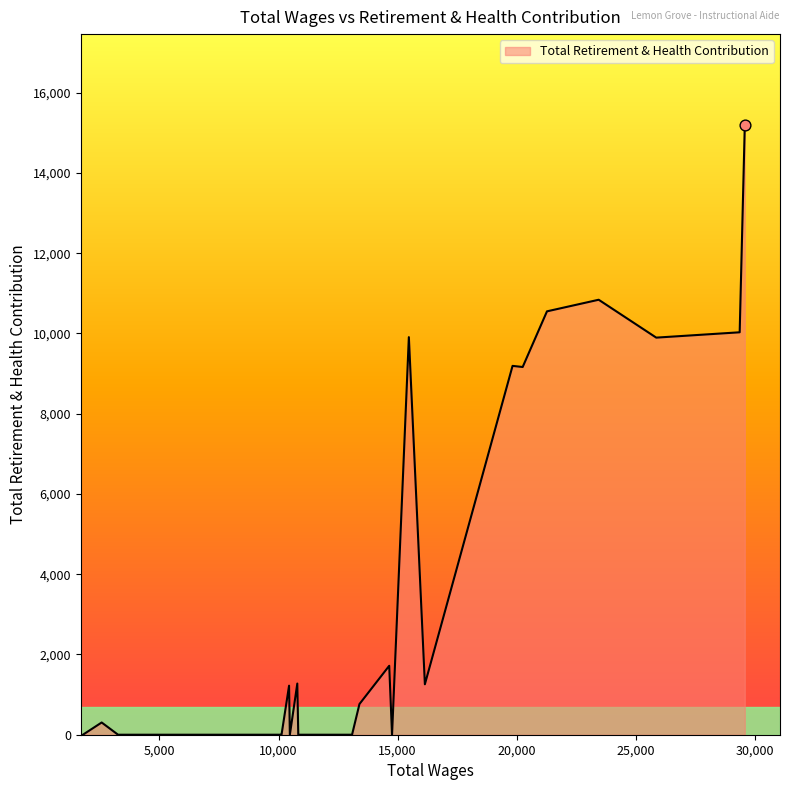

What is the difference between the maximum and minimum values?

15181